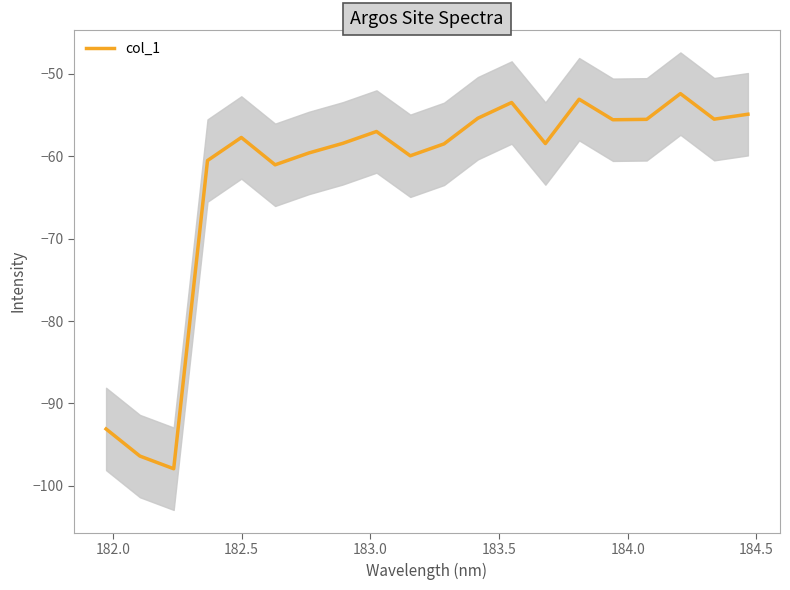

What is the value of the 5th point from the left?

-57.7